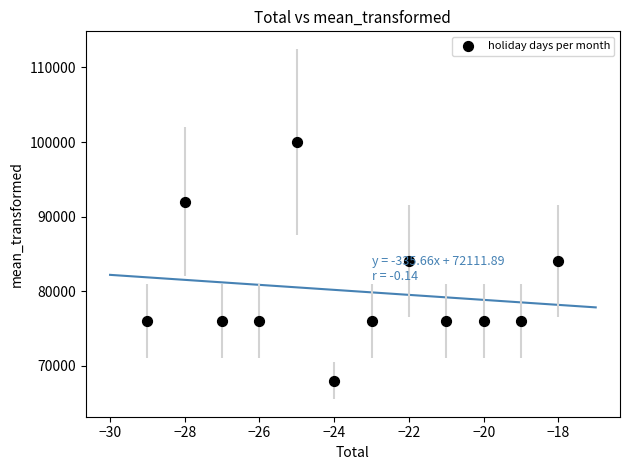

What is the average Y value?

80000